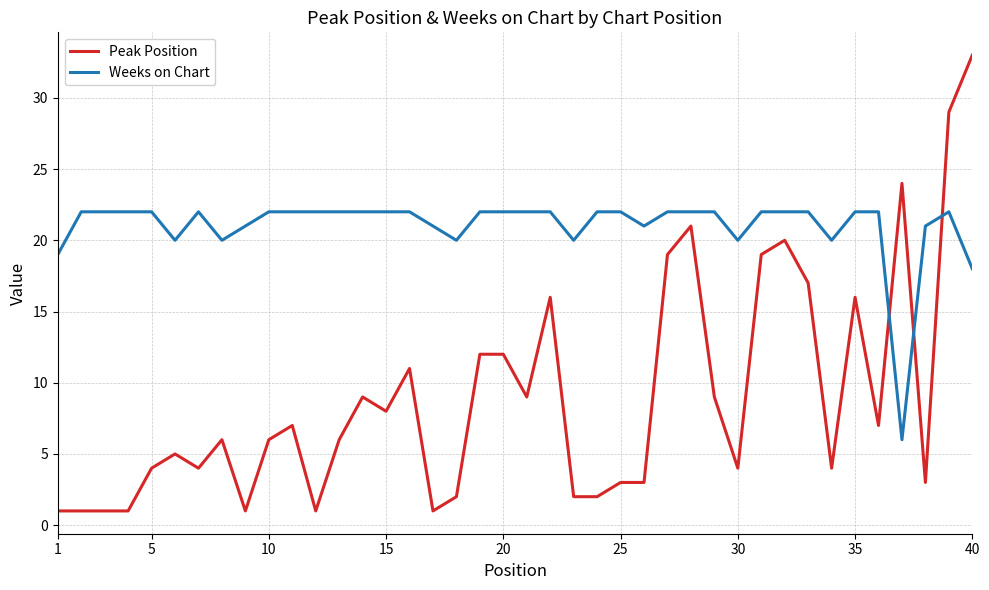

Which series has the largest total across all categories?

Weeks on Chart